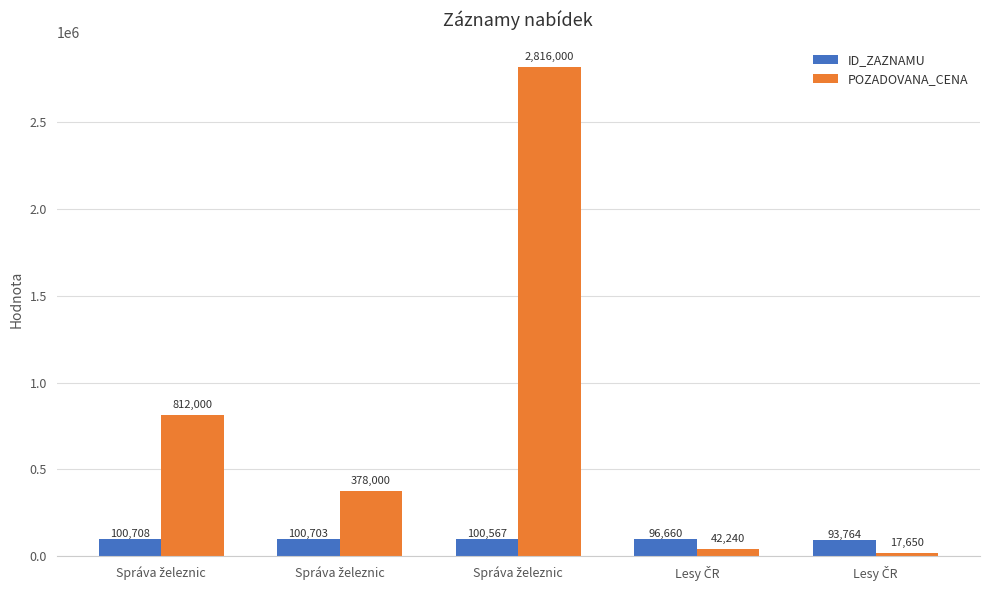

At which category is the sum across all series the highest?

Správa železnic